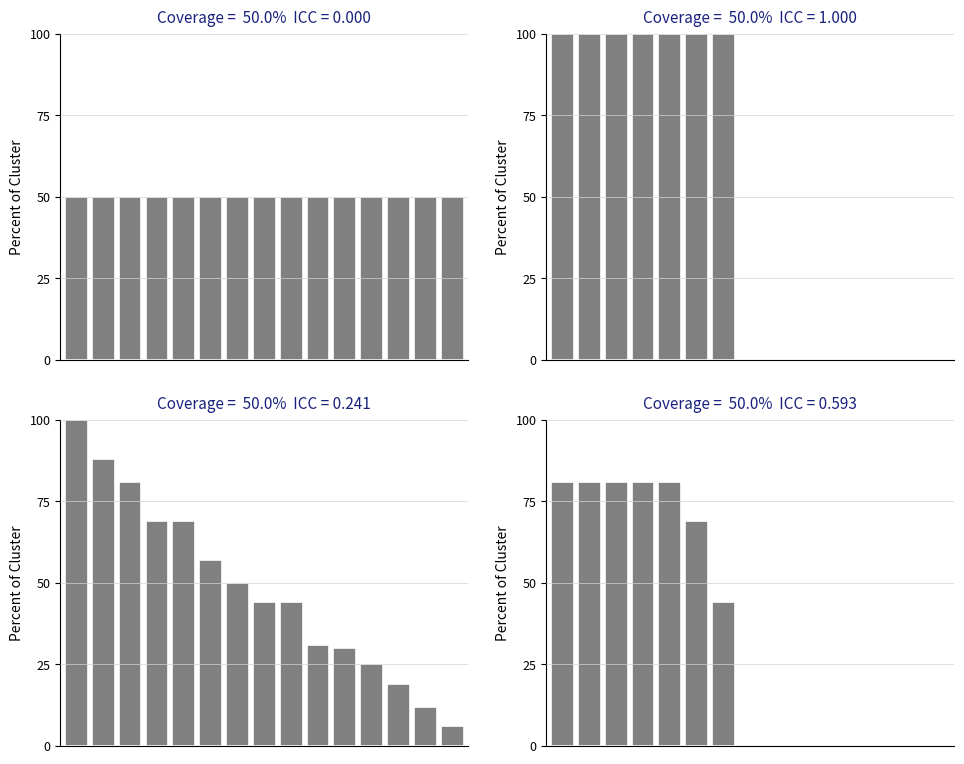

True or false: the data shows 0 at 7.

True